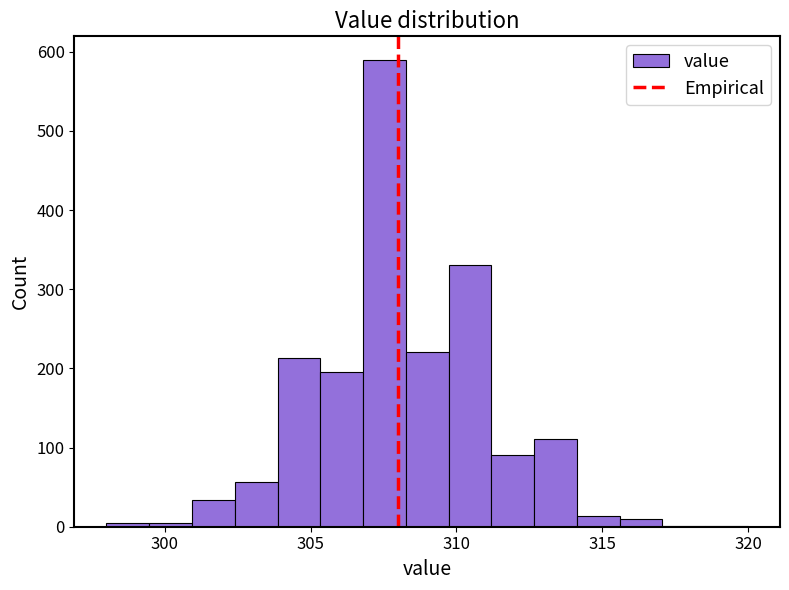

Read against the x-axis, roughly where is the centre of the tallest bar?

307.5